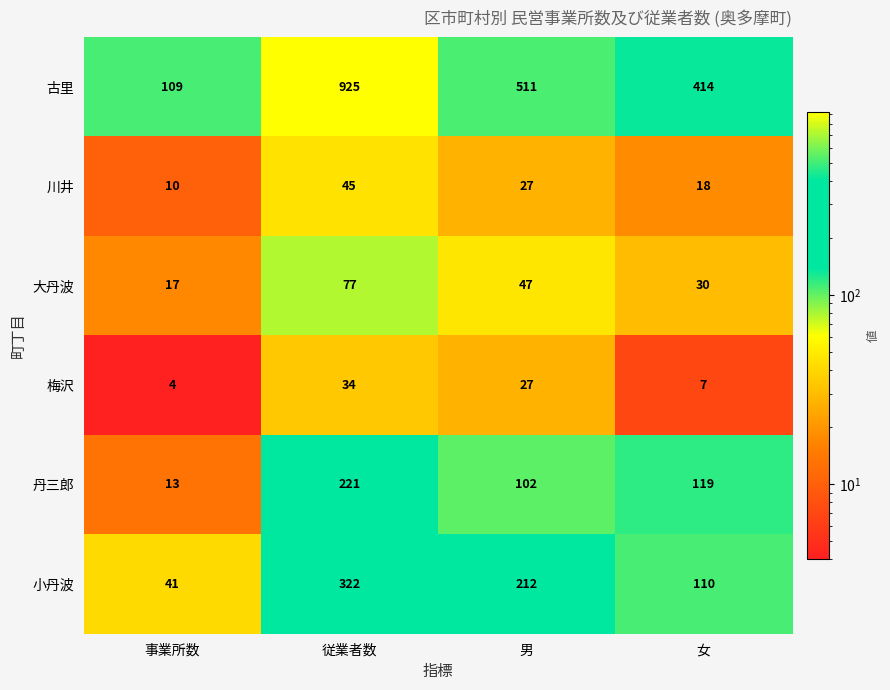

At 事業所数, list the series in order from smallest to largest.

梅沢, 川井, 丹三郎, 大丹波, 小丹波, 古里